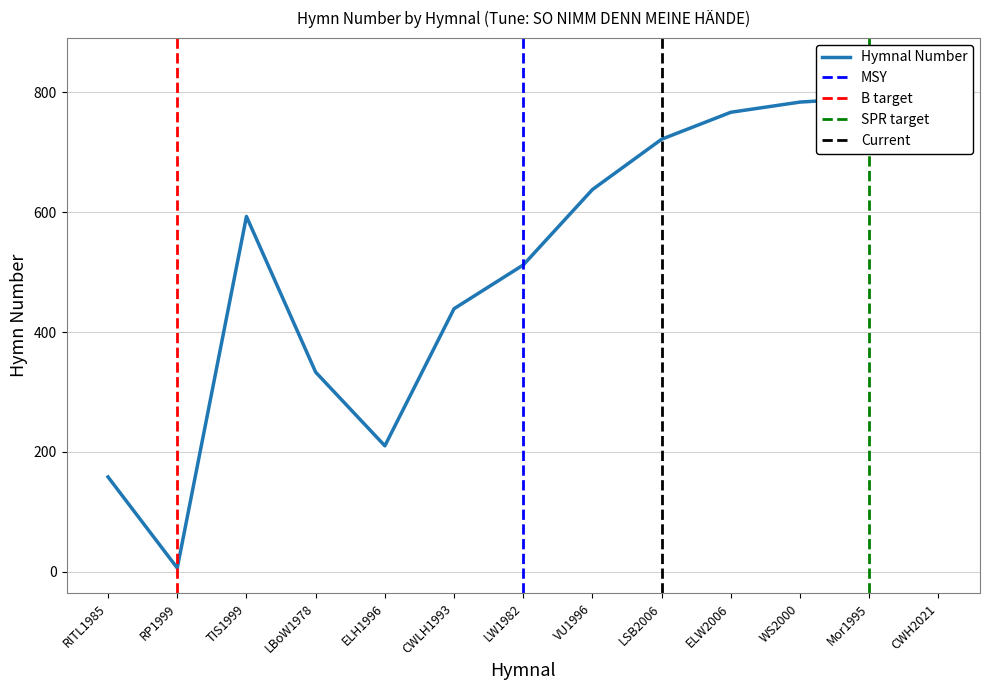

Rank the categories by value from highest to lowest.

CWH2021, Mor1995, WS2000, ELW2006, LSB2006, VU1996, TIS1999, LW1982, CWLH1993, LBoW1978, ELH1996, RITL1985, RP1999